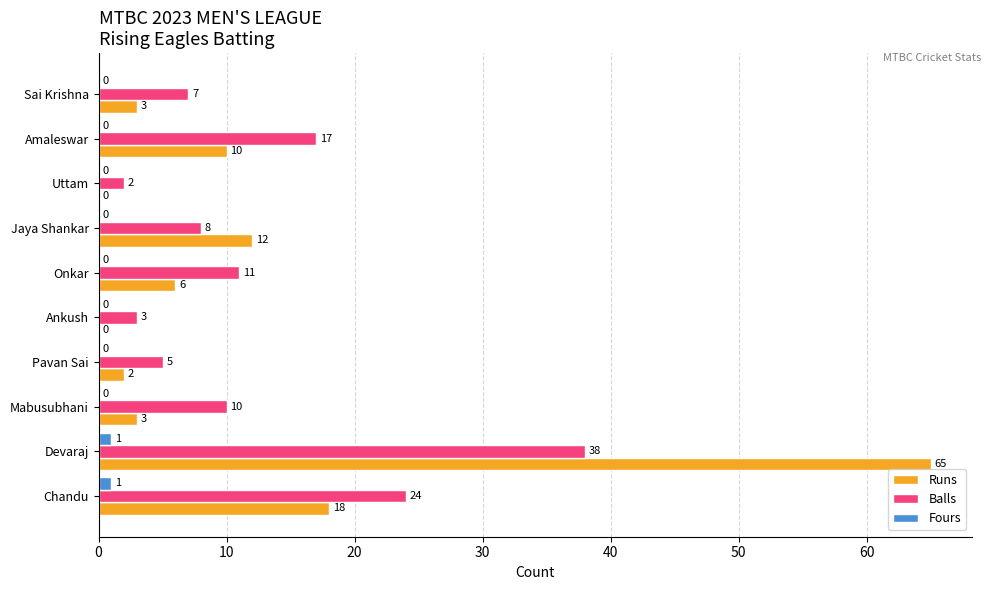

The value of Balls at Chandu is 24. True or false?

True